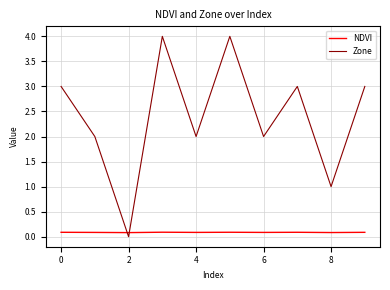

List the series in order of their peak value, highest first.

Zone, NDVI